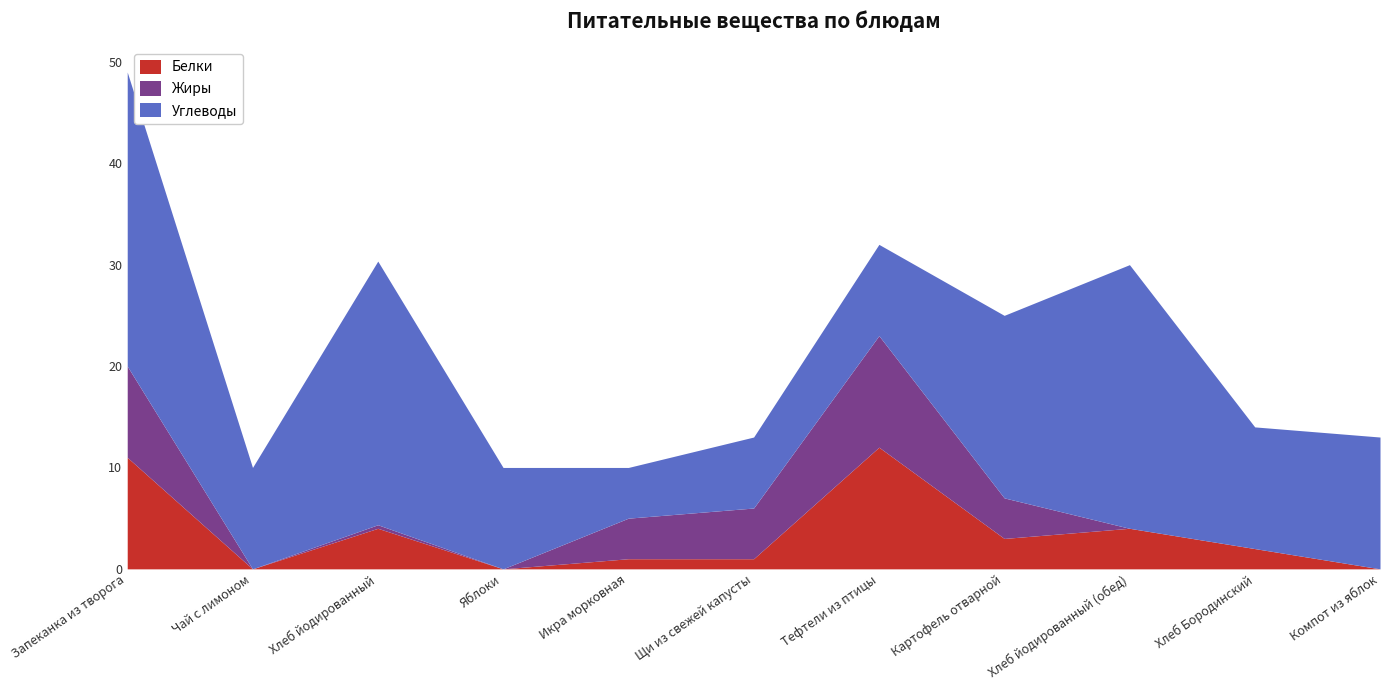

True or false: Жиры has a value of 5.0 at Щи из свежей капусты.

True